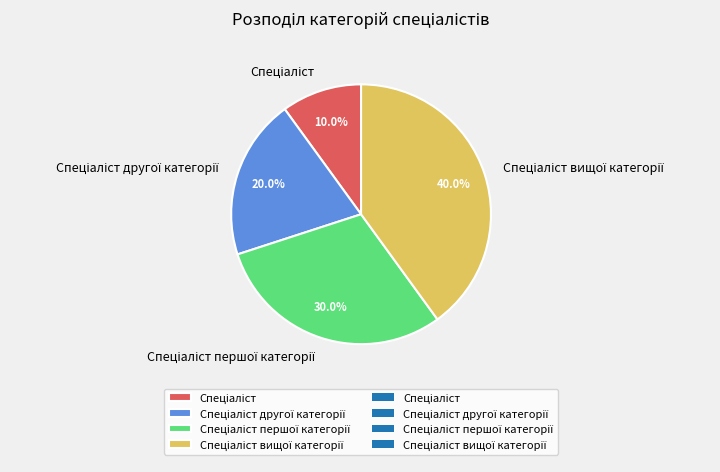

Is there a majority slice in this chart?

No